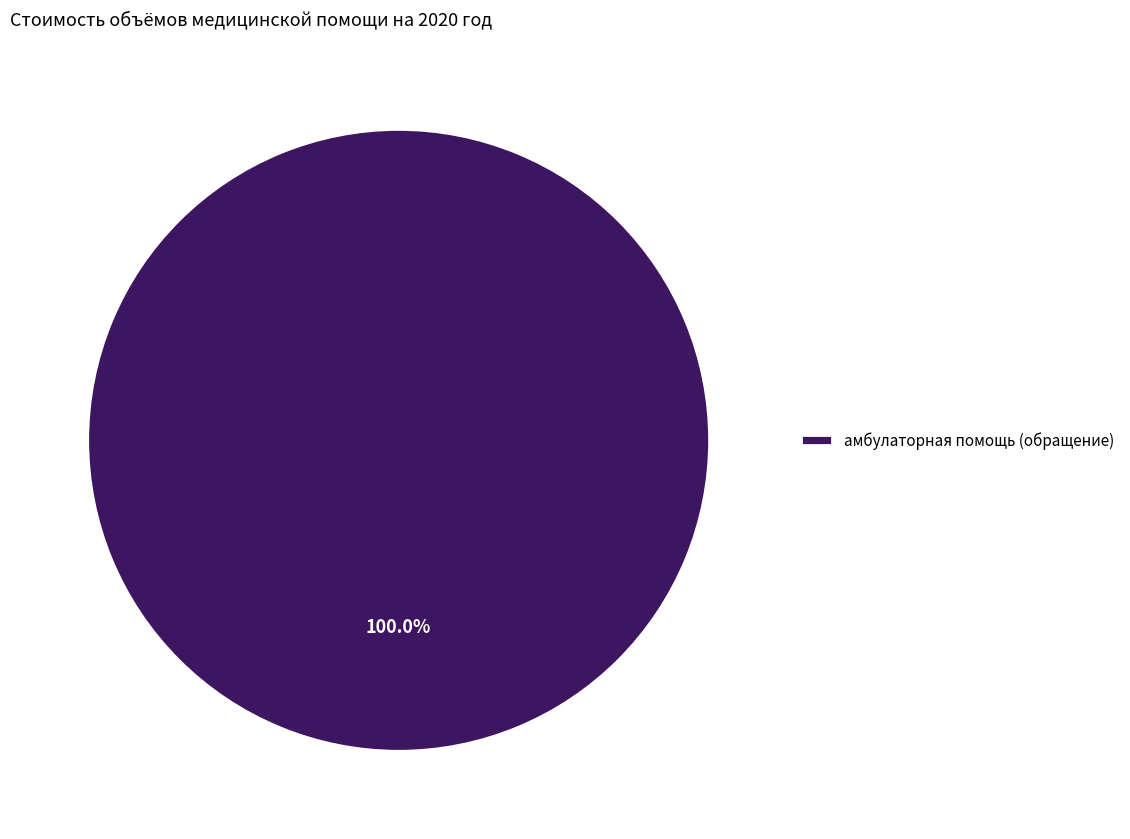

How many slices are in this pie chart?

1